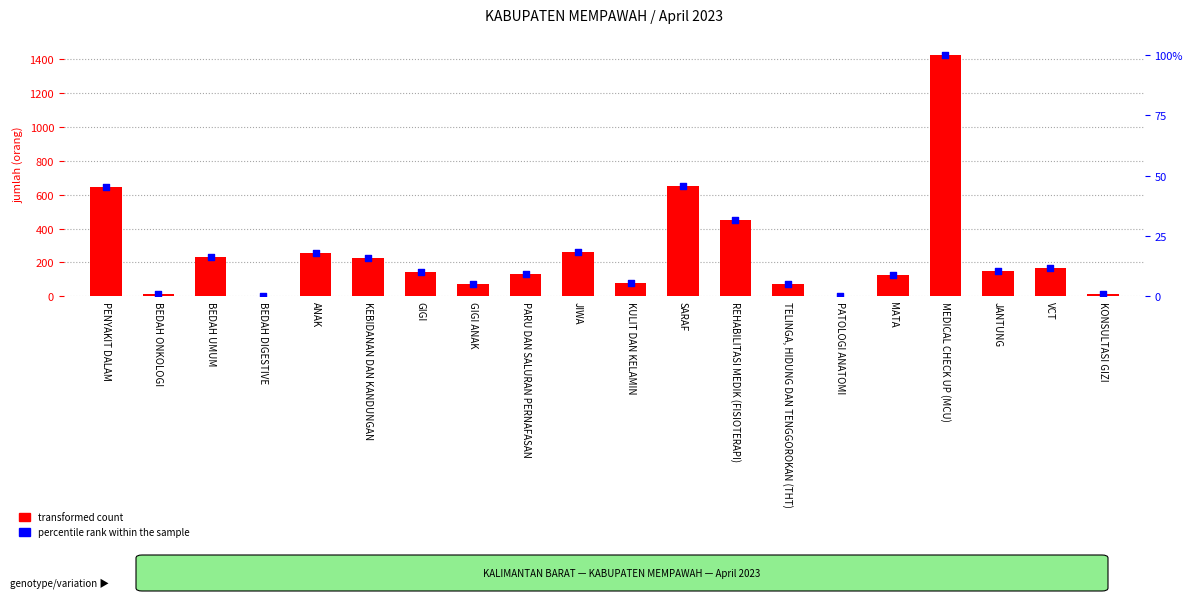

Which series contains the highest Y value?

transformed count